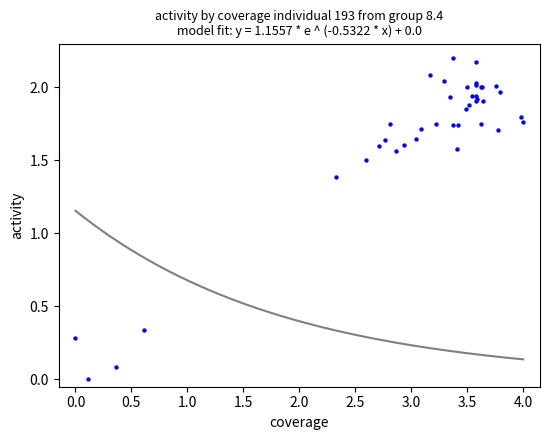

What Y value in the scatter plot is closest to 1?

1.4